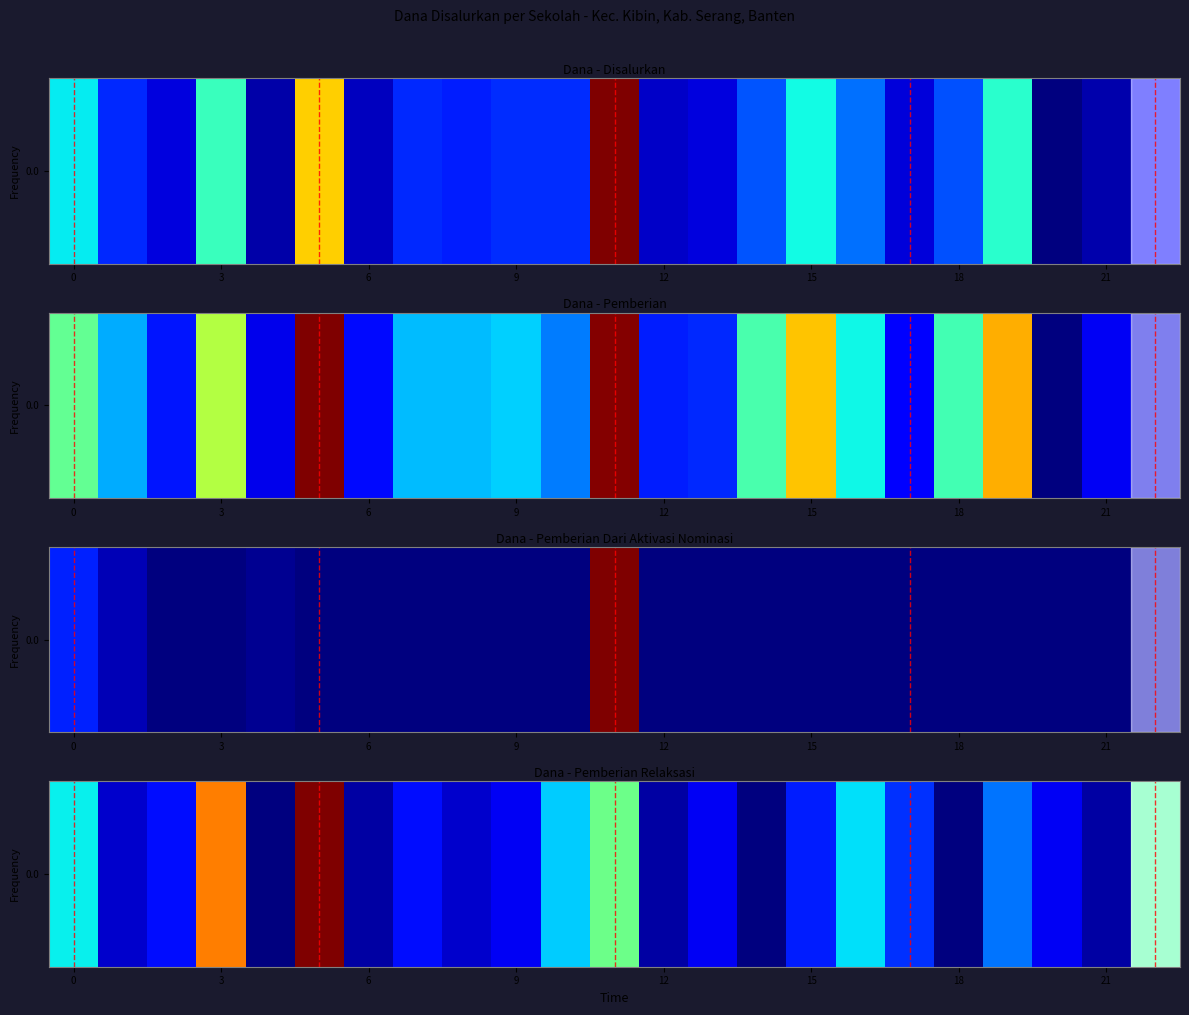

The chart shows a value of 221022 at 12. True or false?

False